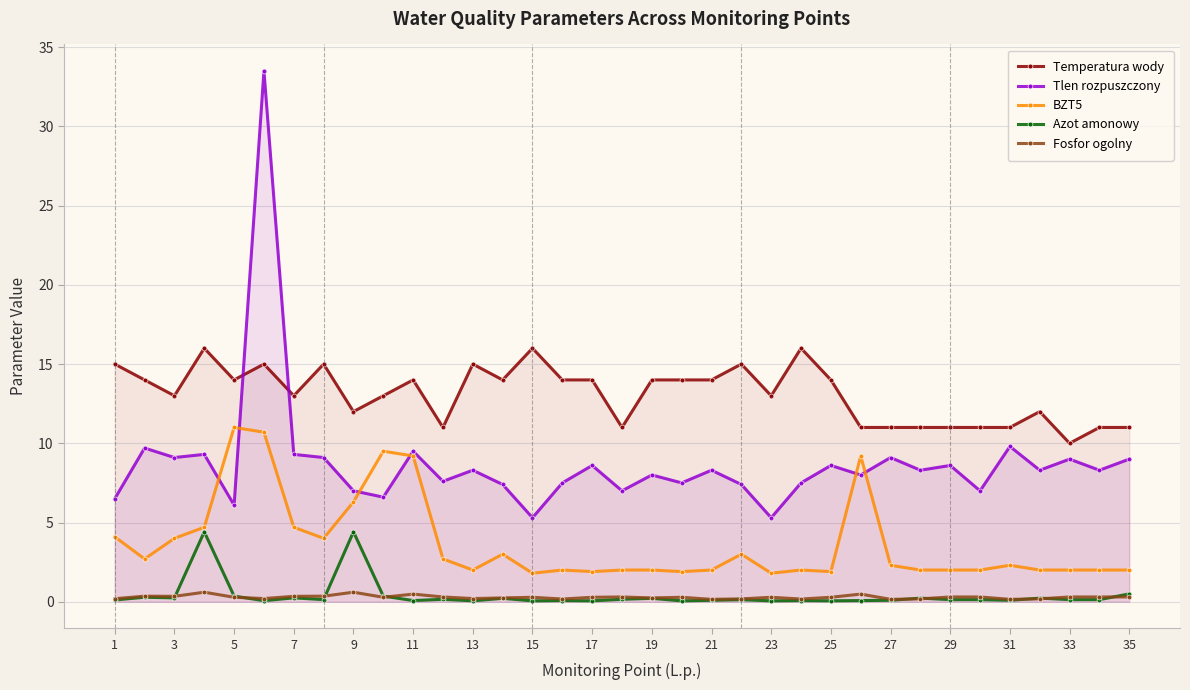

Read the Tlen rozpuszczony value at 29.

8.6